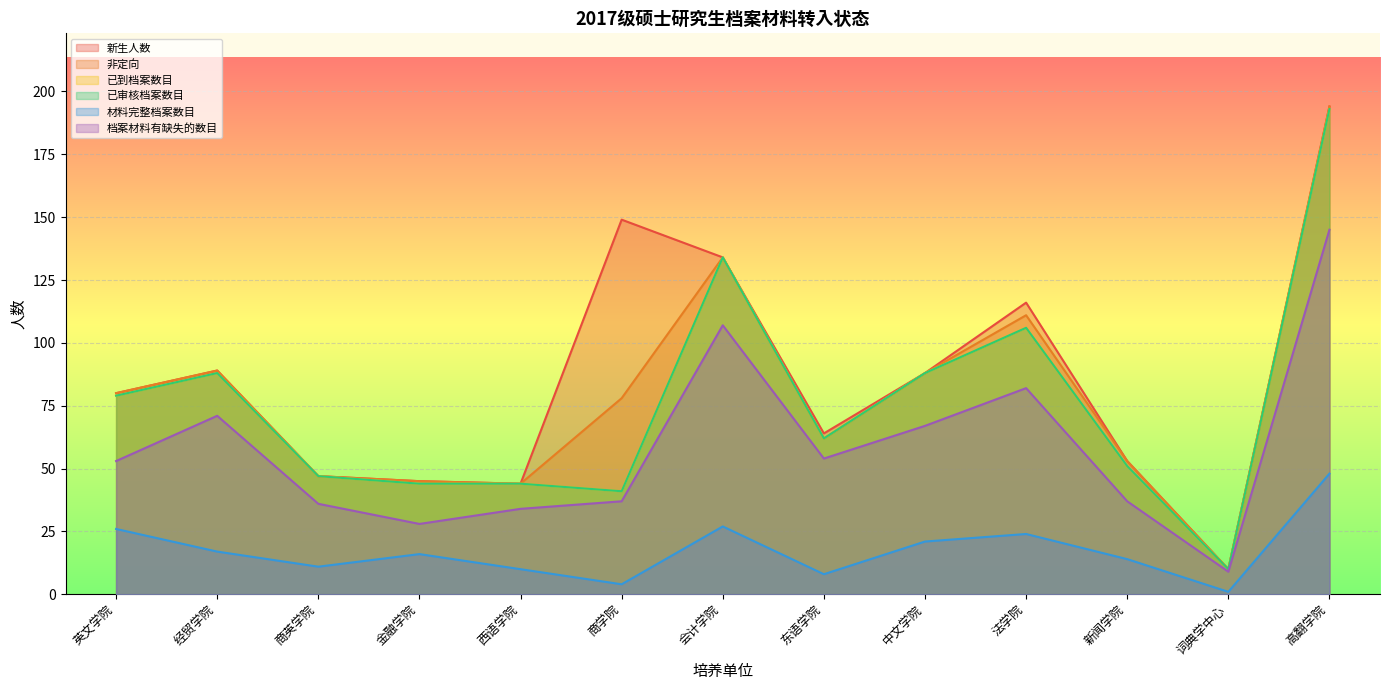

Rank the series at 高翻学院 from highest to lowest value.

新生人数, 非定向, 已到档案数目, 已审核档案数目, 档案材料有缺失的数目, 材料完整档案数目